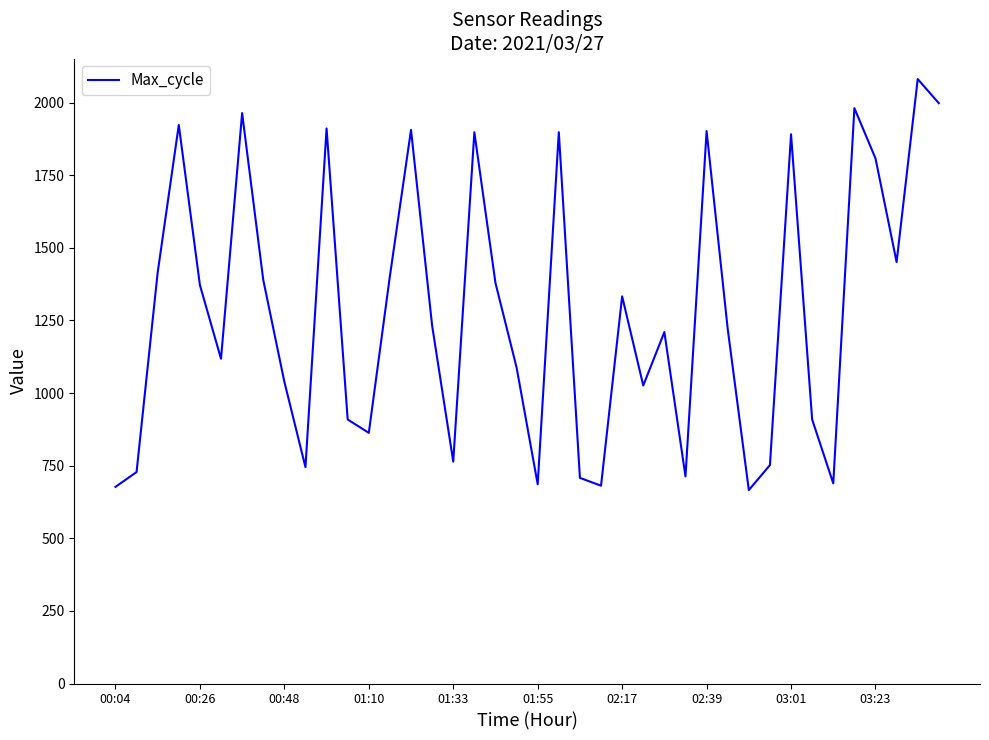

What is the minimum value shown in the chart?

666